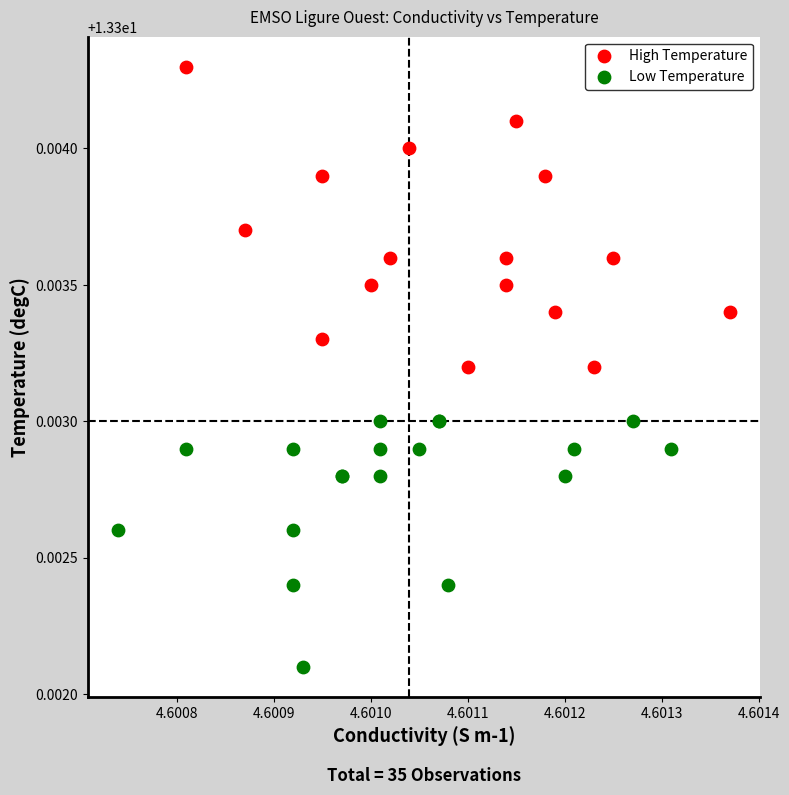

Which series contains the lowest Y value?

Low Temperature